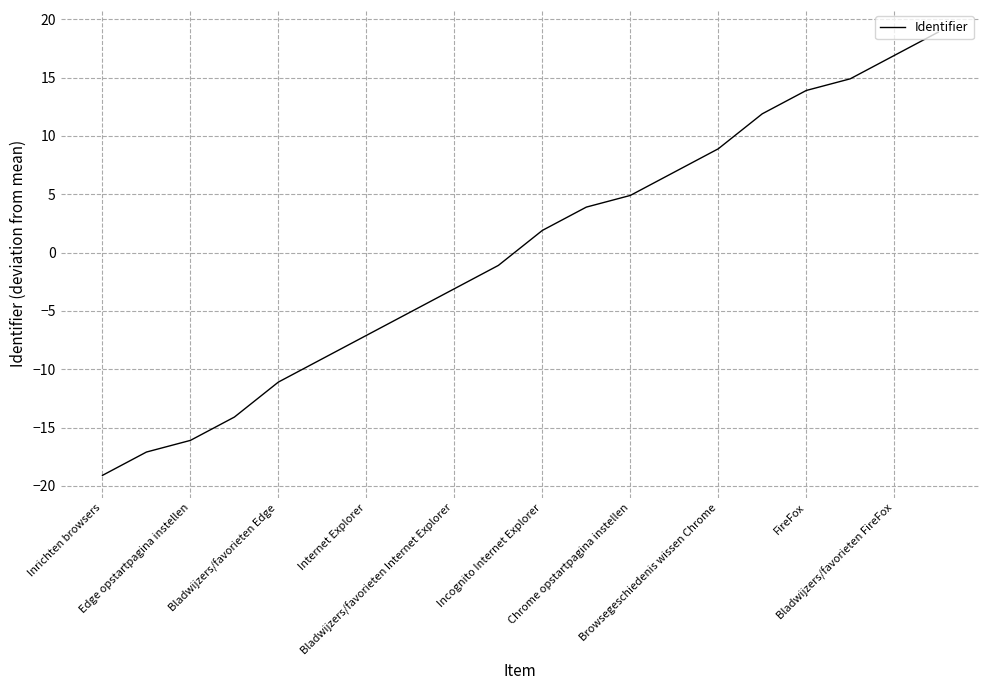

What is the smallest value displayed?

-19.1